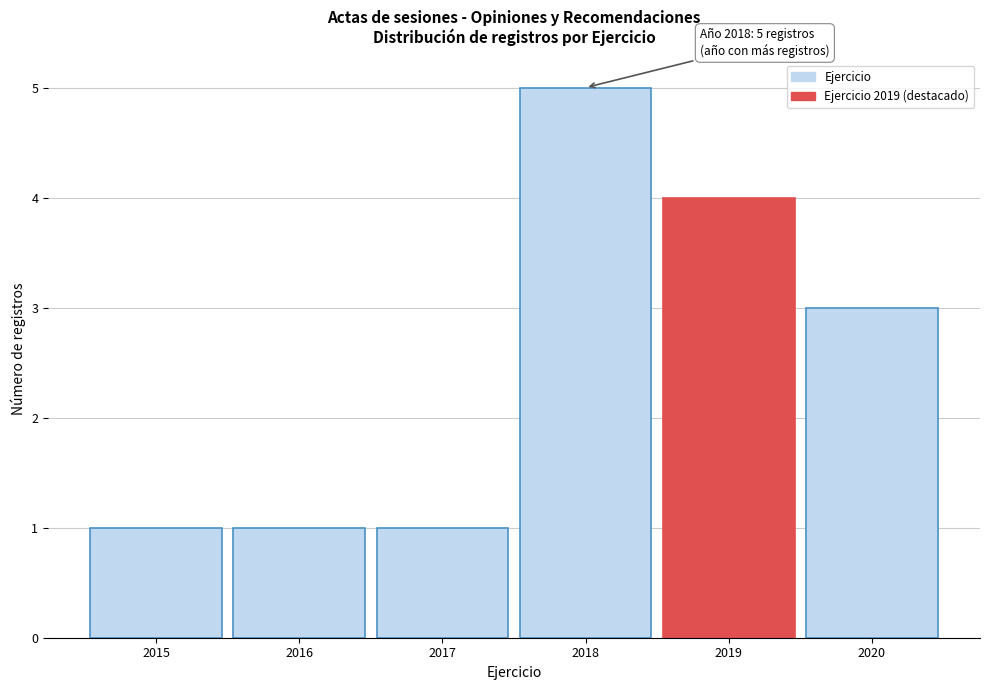

Over which range of the x-axis is the bar tallest?

2017.5 to 2018.5